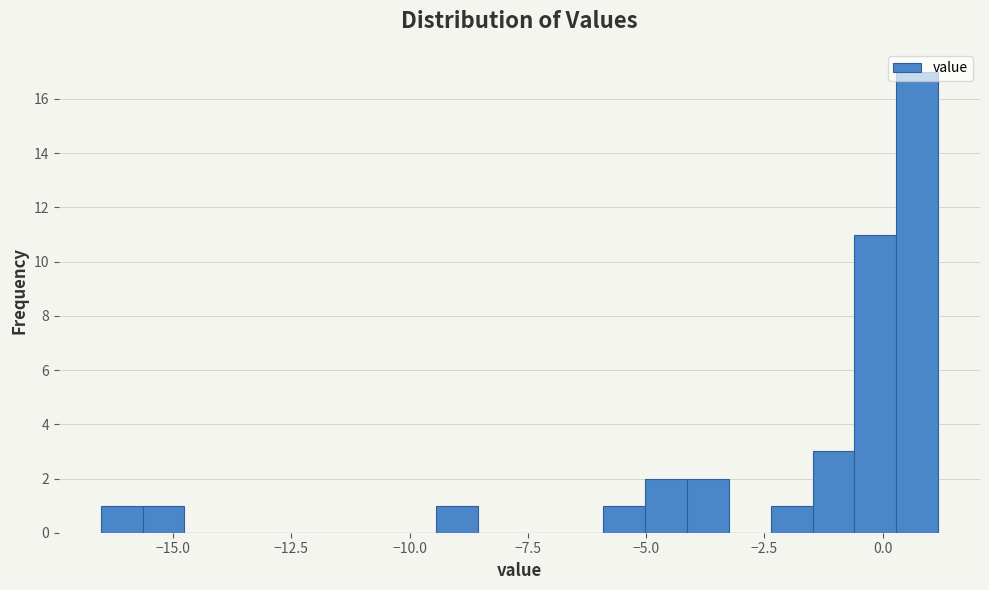

Around what value on the x-axis is the tallest bar? Give the approximate position of its centre, as read against the axis.

0.5